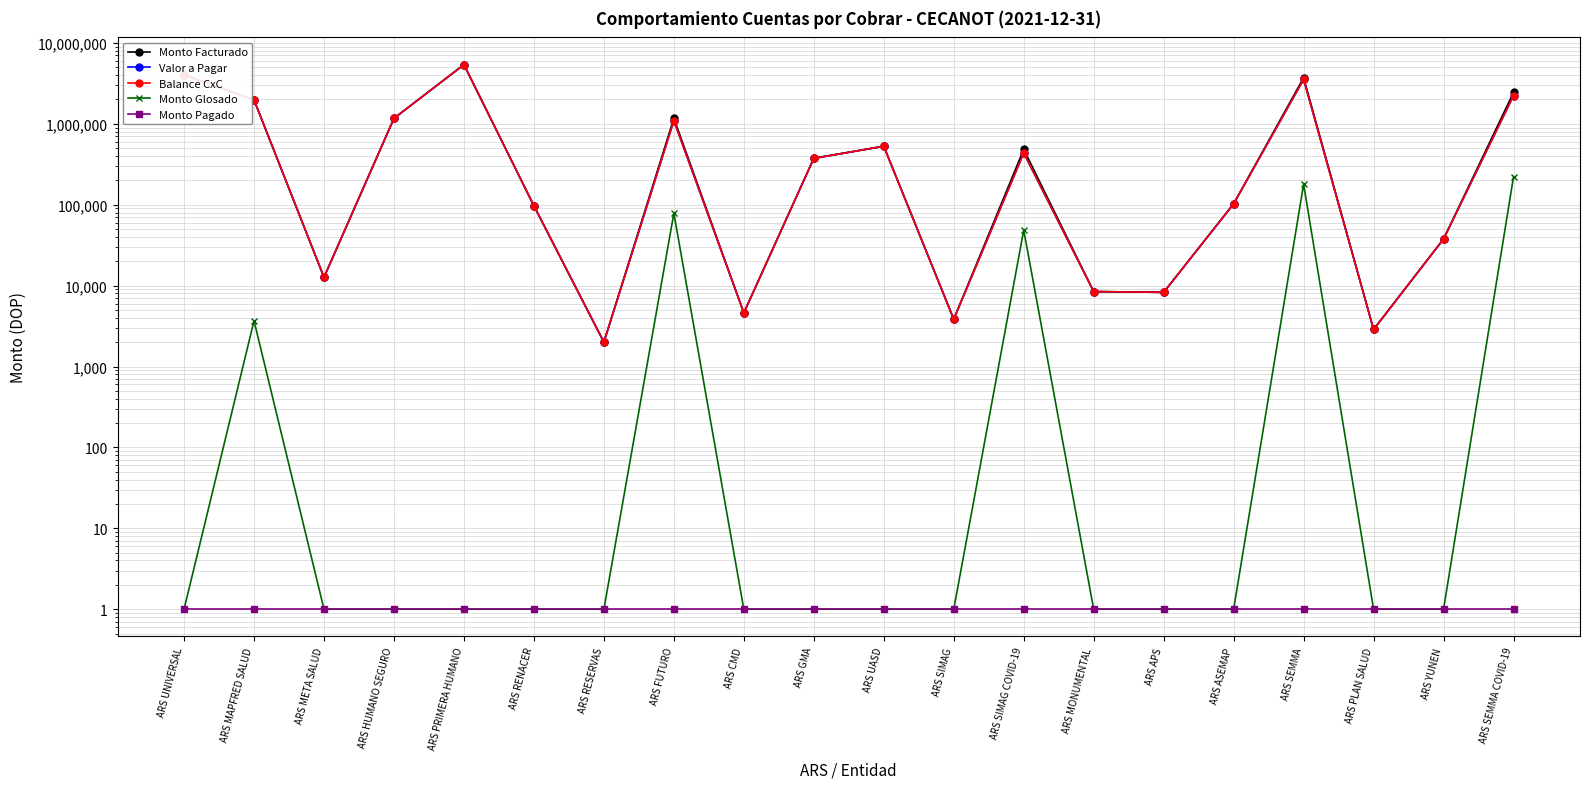

True or false: Balance CxC and Monto Glosado cross at least once.

False